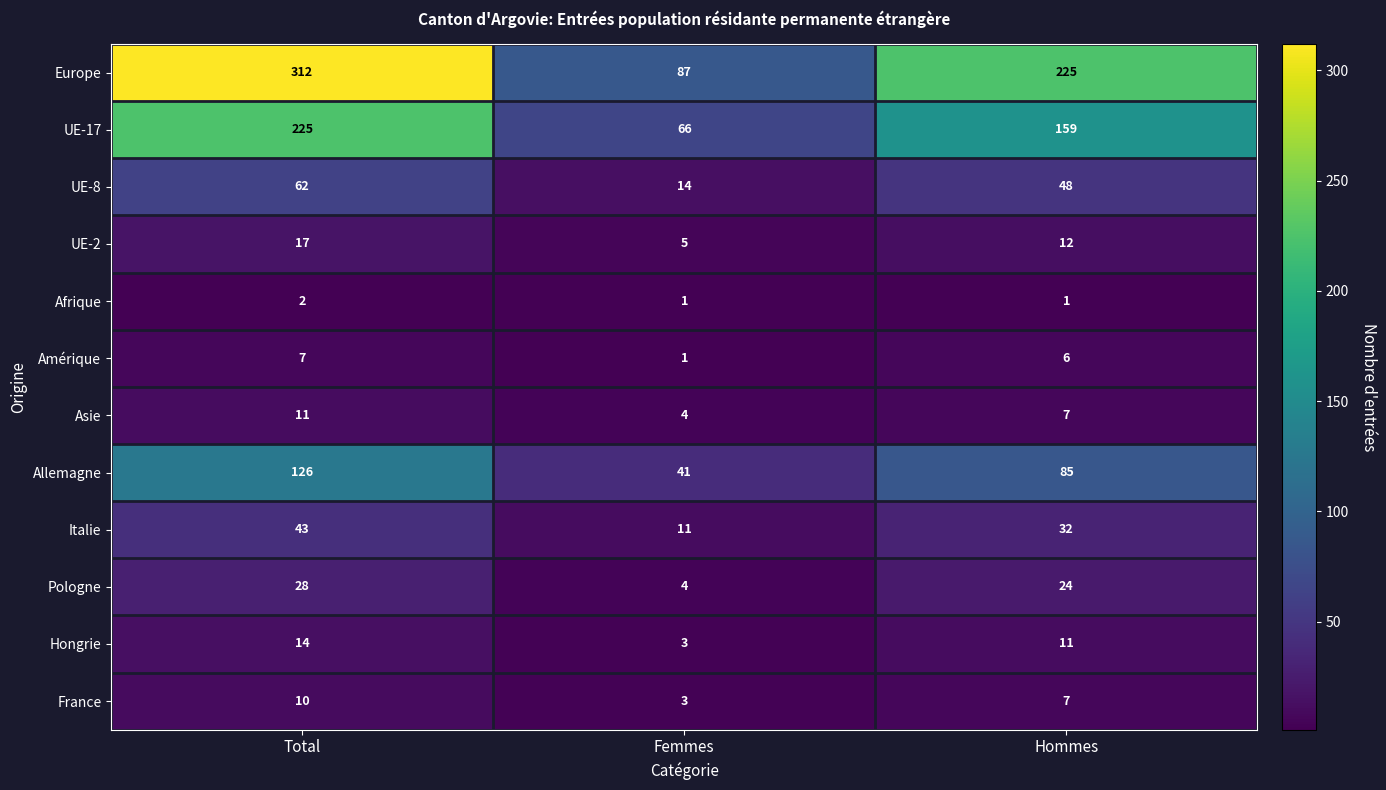

At which category is the sum across all series the highest?

Total